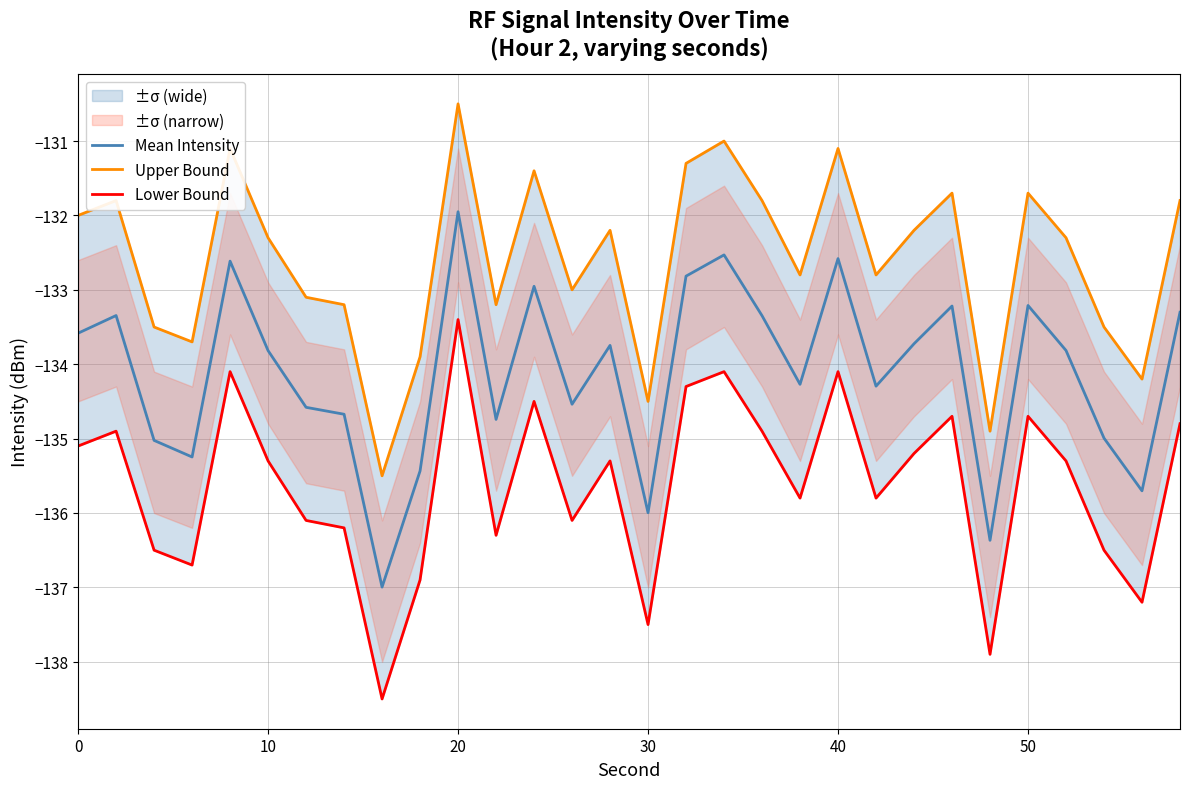

Reading right to left, list all the values displayed in this chart.

Mean Intensity: -133.3	-135.7	-135.0	-133.8	-133.2	-136.4	-133.2	-133.7	-134.3	-132.6	-134.3	-133.3	-132.5	-132.8	-136.0	-133.7	-134.5	-133.0	-134.7	-132.0	-135.4	-137.0	-134.7	-134.6	-133.8	-132.6	-135.2	-135.0	-133.3	-133.6
Upper Bound: -131.8	-134.2	-133.5	-132.3	-131.7	-134.9	-131.7	-132.2	-132.8	-131.1	-132.8	-131.8	-131.0	-131.3	-134.5	-132.2	-133.0	-131.4	-133.2	-130.5	-133.9	-135.5	-133.2	-133.1	-132.3	-131.1	-133.7	-133.5	-131.8	-132.0
Lower Bound: -134.8	-137.2	-136.5	-135.3	-134.7	-137.9	-134.7	-135.2	-135.8	-134.1	-135.8	-134.9	-134.1	-134.3	-137.5	-135.3	-136.1	-134.5	-136.3	-133.4	-136.9	-138.5	-136.2	-136.1	-135.3	-134.1	-136.7	-136.5	-134.9	-135.1